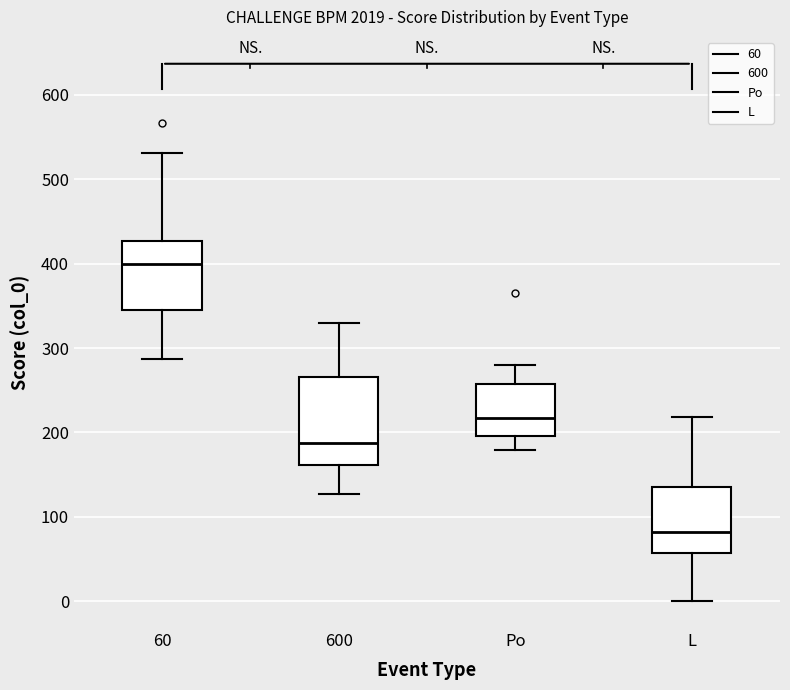

Reading left to right, read every box against the y-axis: the position of its median line, the range the box covers, and the ends of its whiskers. The values are not printed on the chart, so give them approximately, as read against the axis.

60: median 400, box 350 to 430, whiskers 290 to 530
600: median 190, box 160 to 270, whiskers 130 to 330
Po: median 220, box 200 to 260, whiskers 180 to 280
L: median 80, box 60 to 140, whiskers 0 to 220